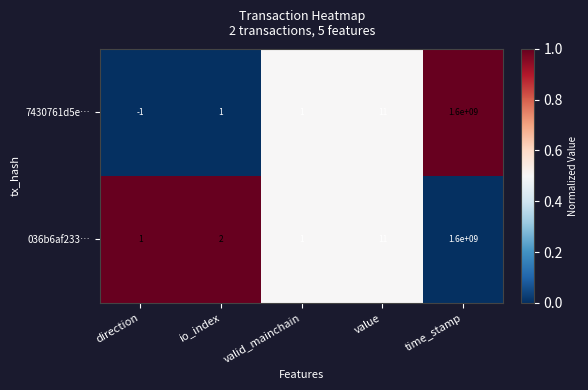

Is it true that 036b6af233… equals 11 at value?

True